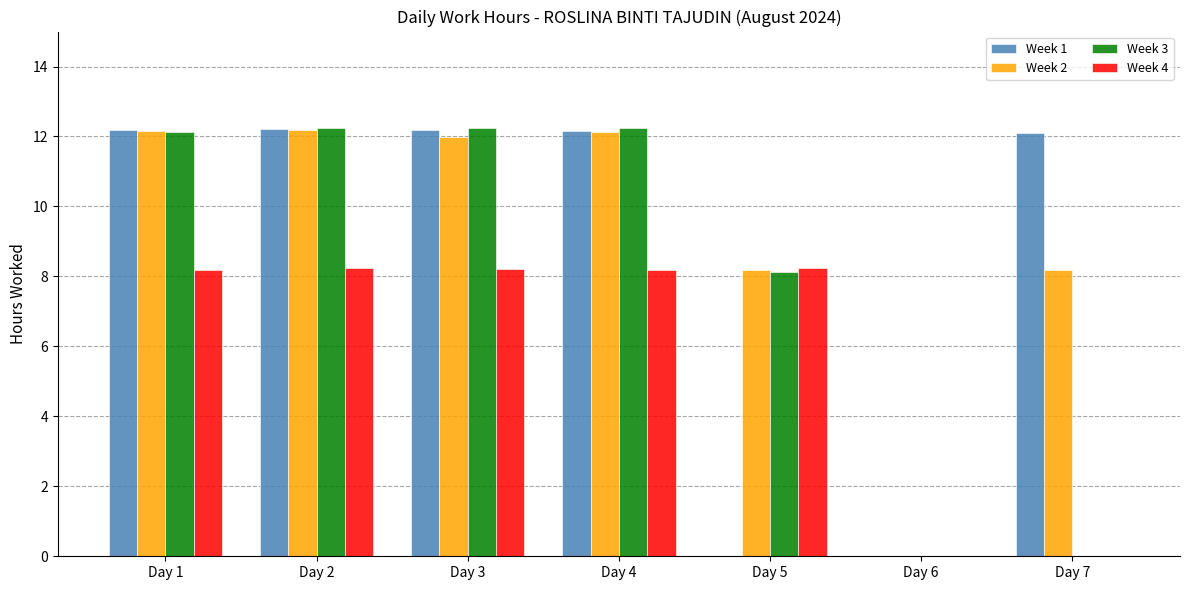

Does the chart contain stacked bars?

No